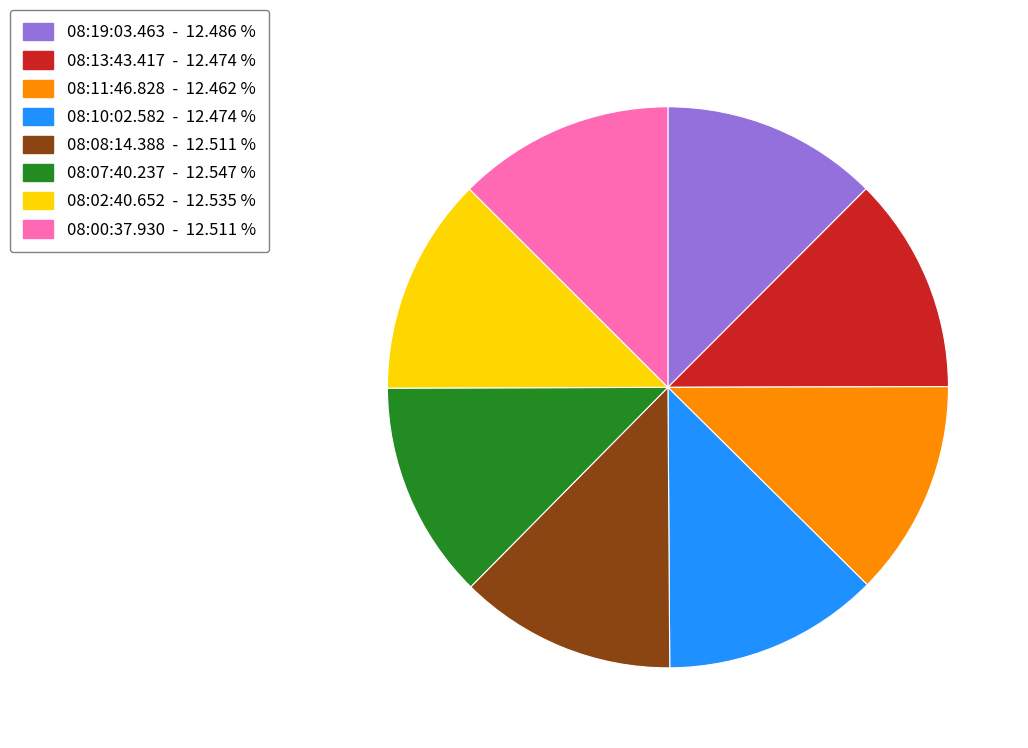

Combined, do 08:10:02.582 - 12.474 % and 08:13:43.417 - 12.474 % account for over 50%?

No